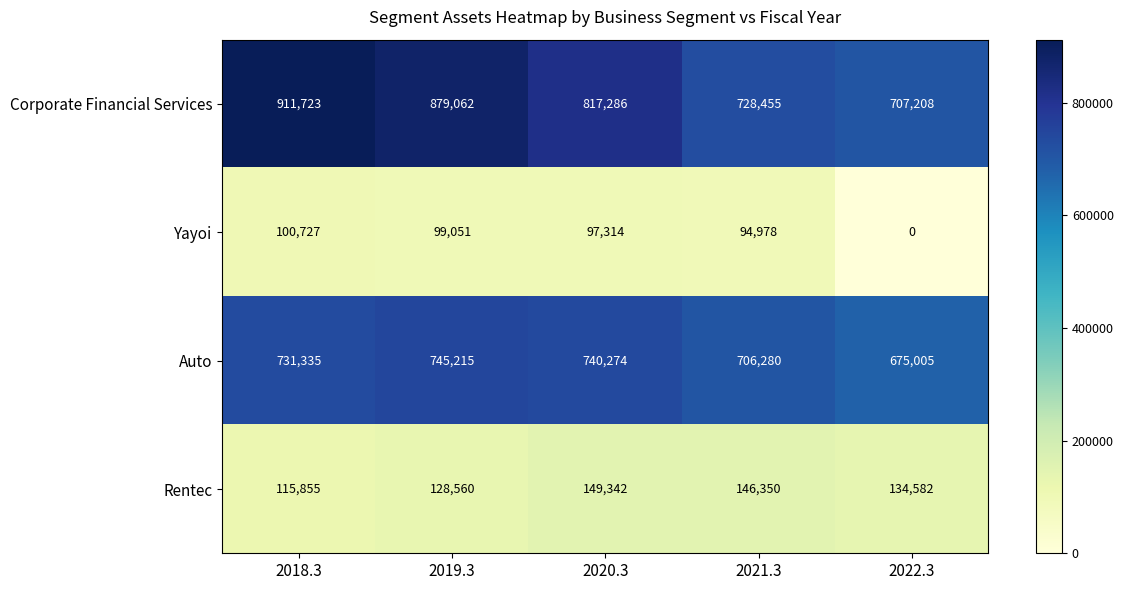

What is the greatest value displayed?

911723